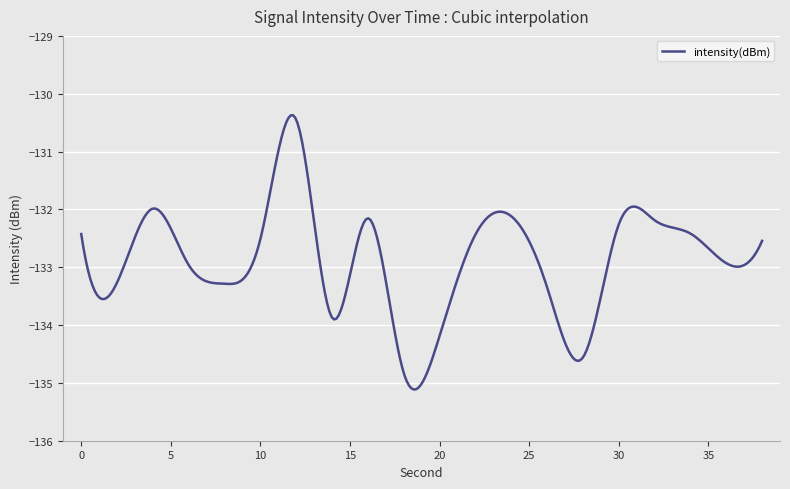

What is the difference between the maximum and minimum values?

4.7